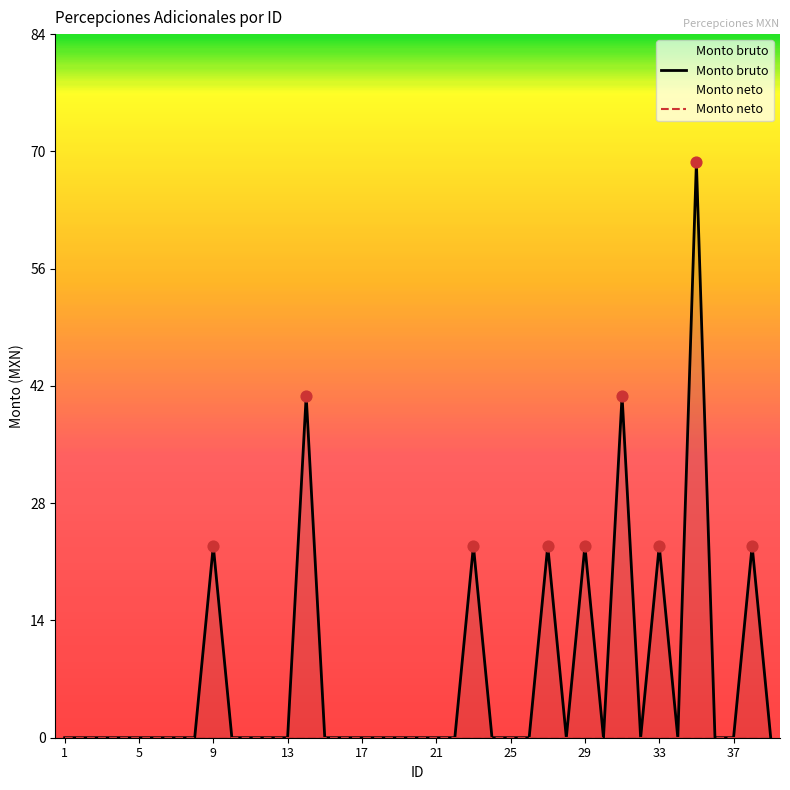

Which has a higher value, 37 or 7?

37